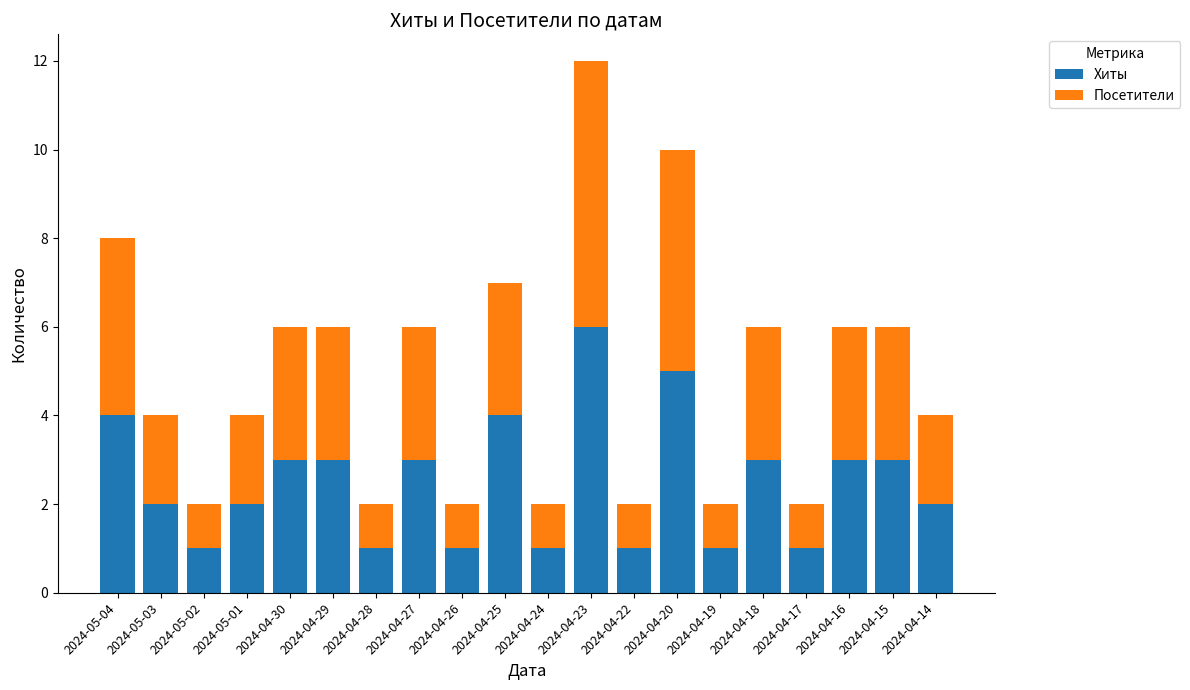

What is the maximum value for Хиты?

6